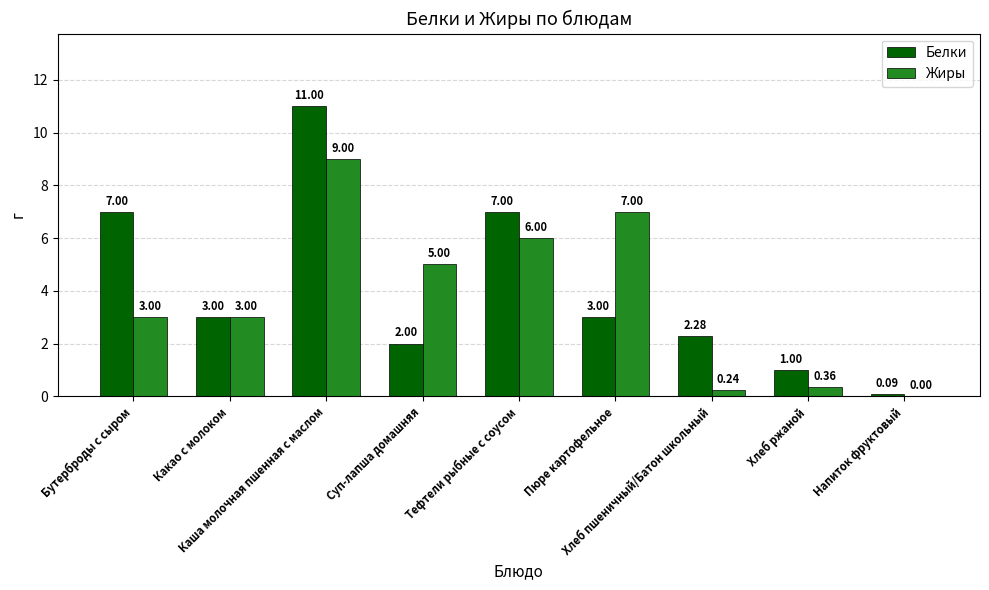

Where does the Белки series first go above 3?

Бутерброды с сыром